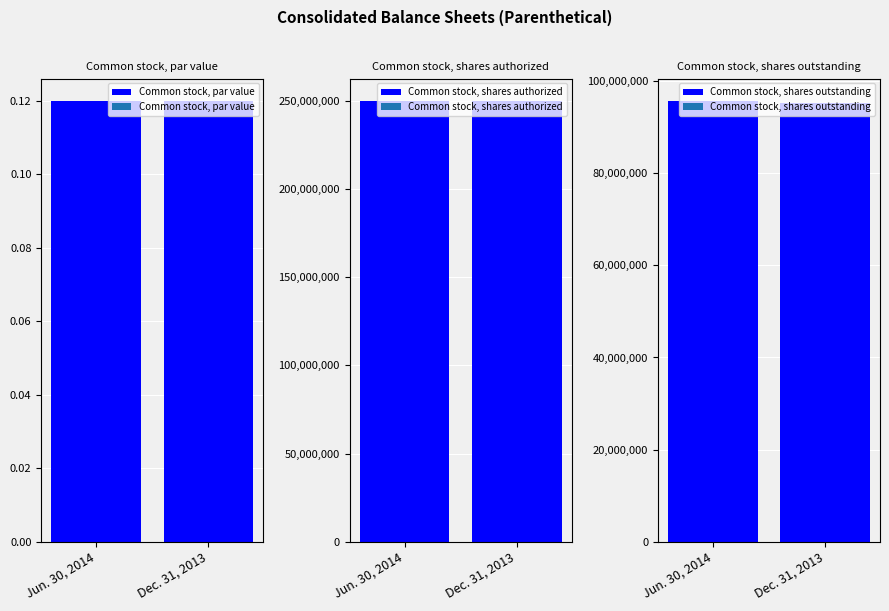

List the series in order of their peak value, highest first.

Common stock, shares authorized, Common stock, shares outstanding, Common stock, par value